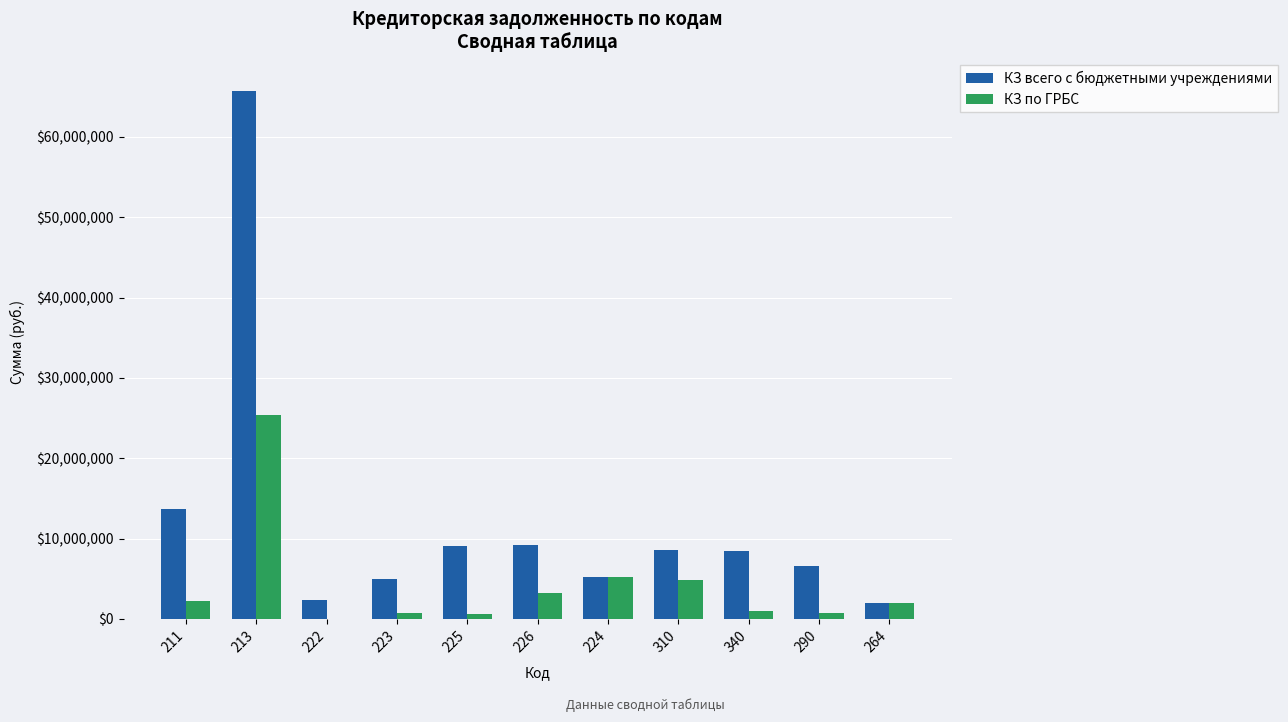

What is the maximum value shown in the chart?

65702050.0